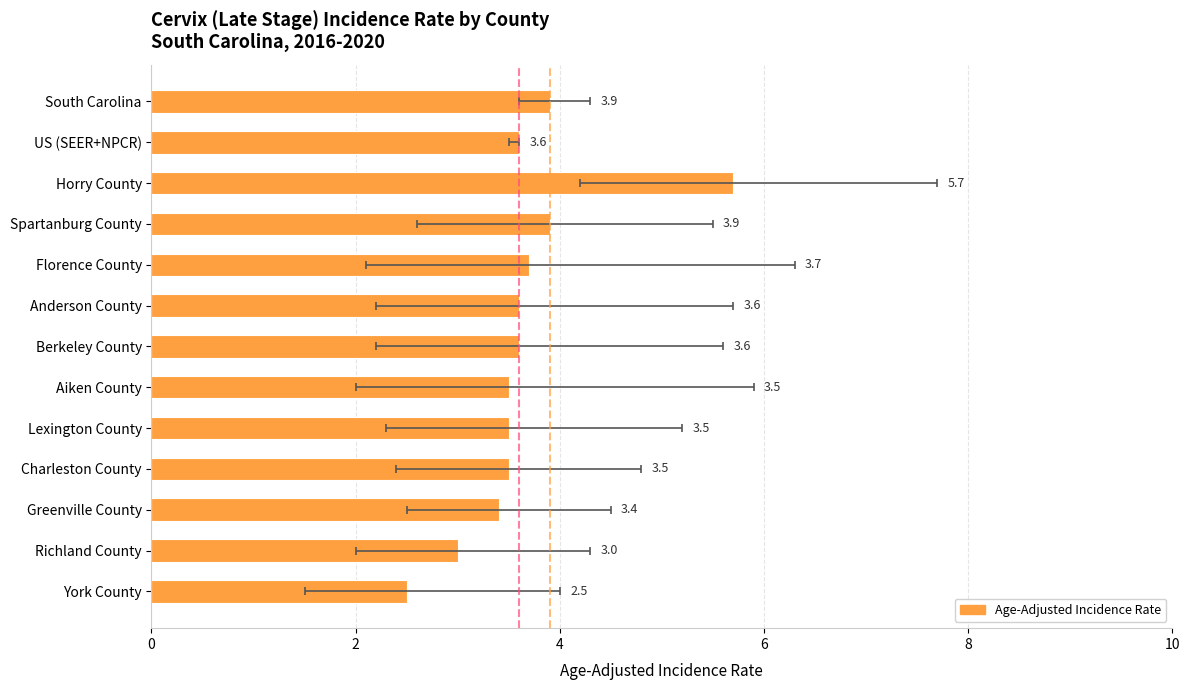

What is the difference between the second highest and second lowest values?

0.9